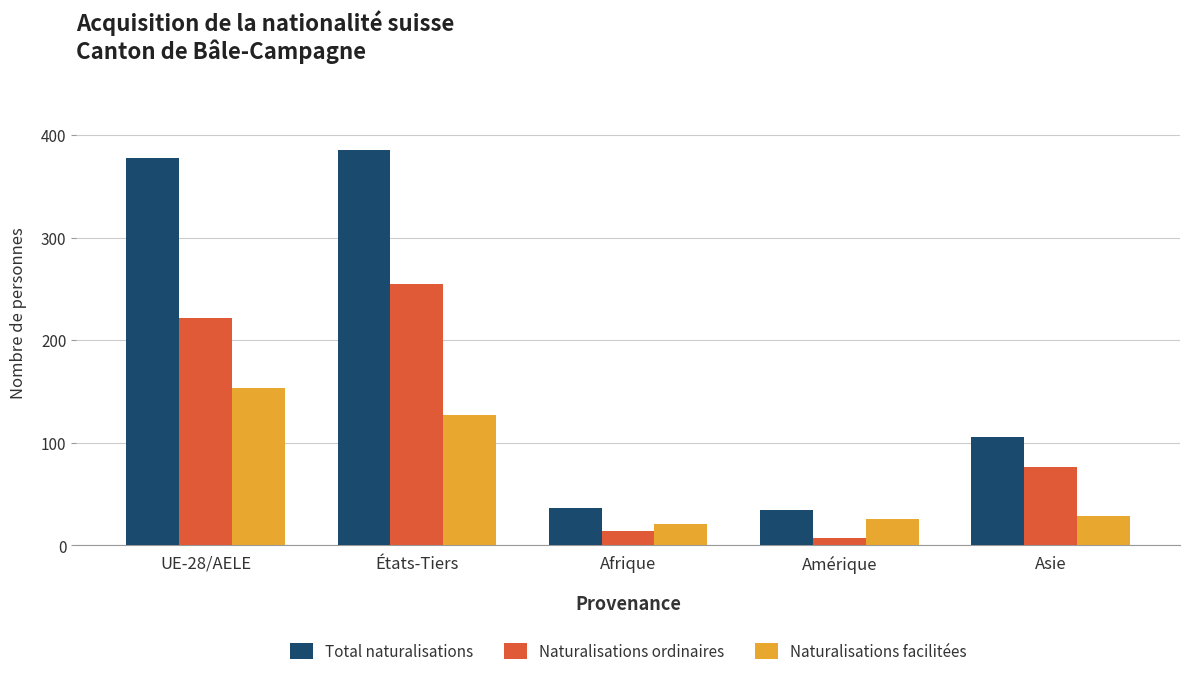

Reading left to right, what are all the values shown in this chart?

Total naturalisations: UE-28/AELE=378	États-Tiers=385	Afrique=36	Amérique=34	Asie=106
Naturalisations ordinaires: UE-28/AELE=222	États-Tiers=255	Afrique=14	Amérique=7	Asie=76
Naturalisations facilitées: UE-28/AELE=153	États-Tiers=127	Afrique=21	Amérique=26	Asie=29